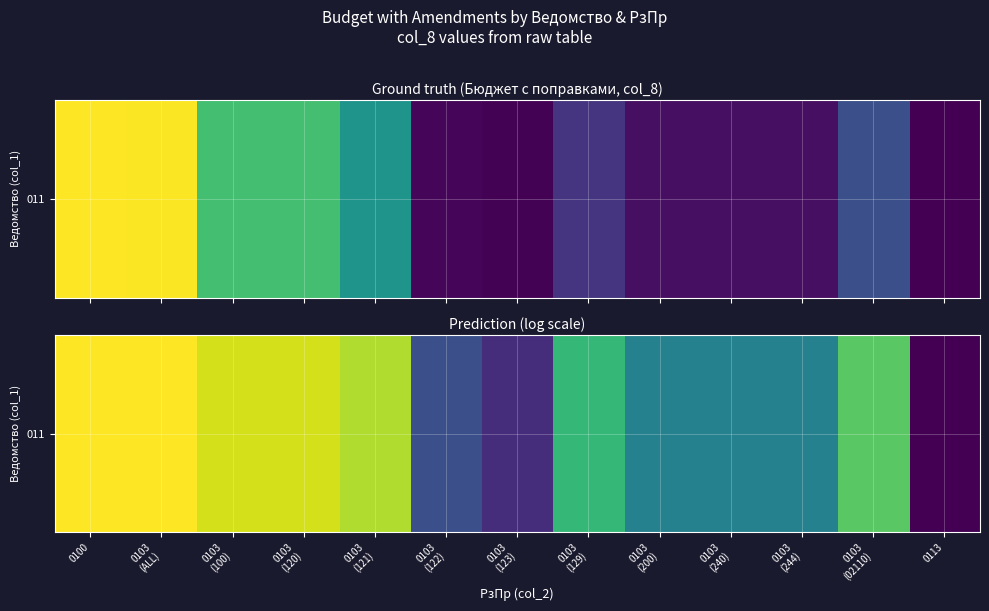

Rank the categories by value from lowest to highest.

0113, 0103
(123), 0103
(122), 0103
(200), 0103
(240), 0103
(244), 0103
(129), 0103
(02110), 0103
(121), 0103
(100), 0103
(120), 0103
(ALL), 0100